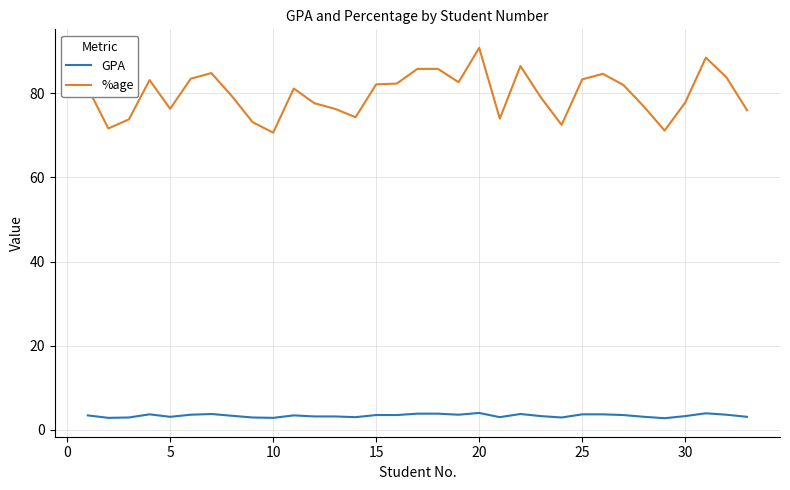

What is the maximum value shown in the chart?

90.8